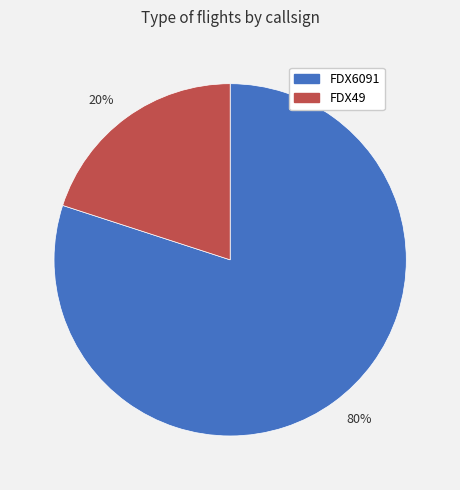

What percentage is the 80% slice, to the nearest percent?

80%